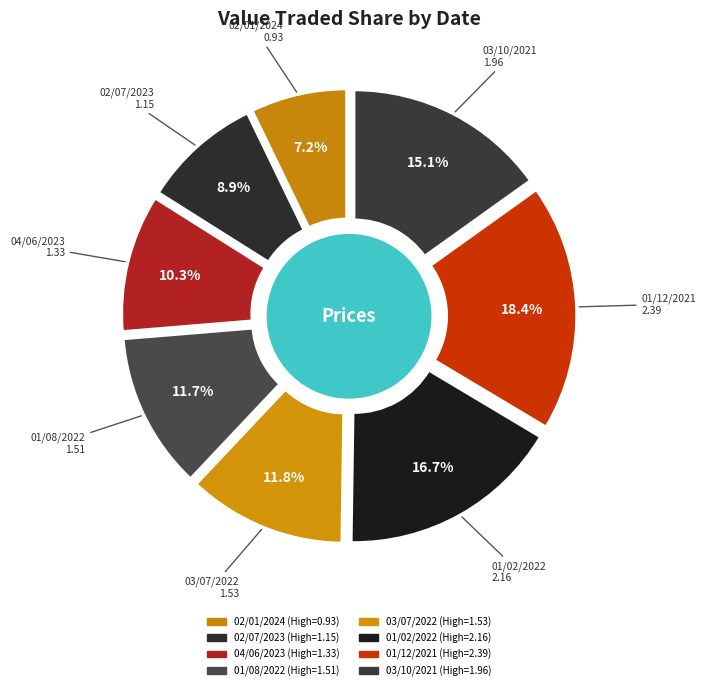

True or false: 01/12/2021 accounts for 18% of the total.

True